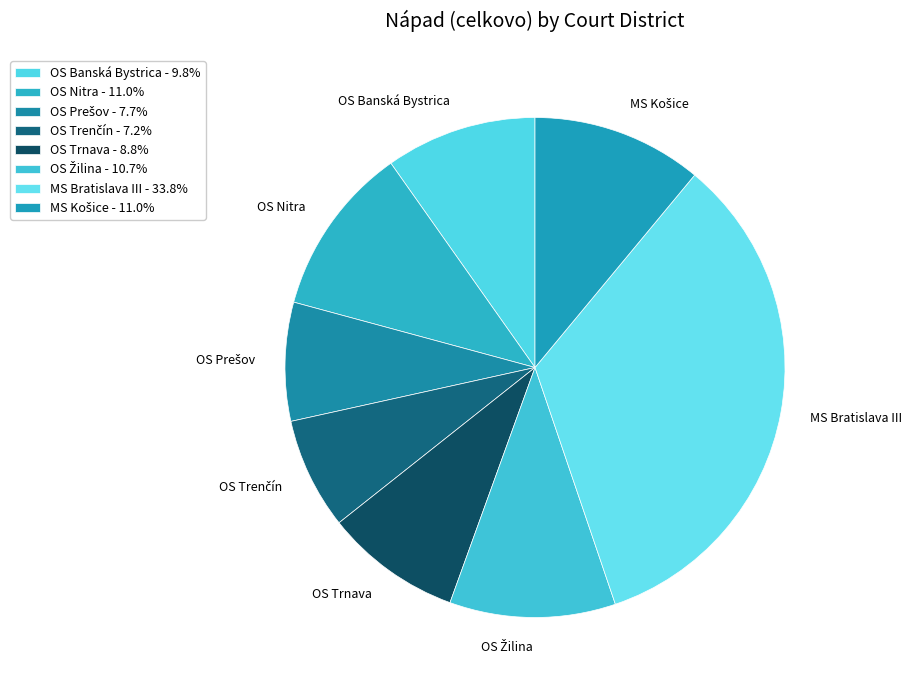

Does OS Banská Bystrica account for over 50% of the chart?

No